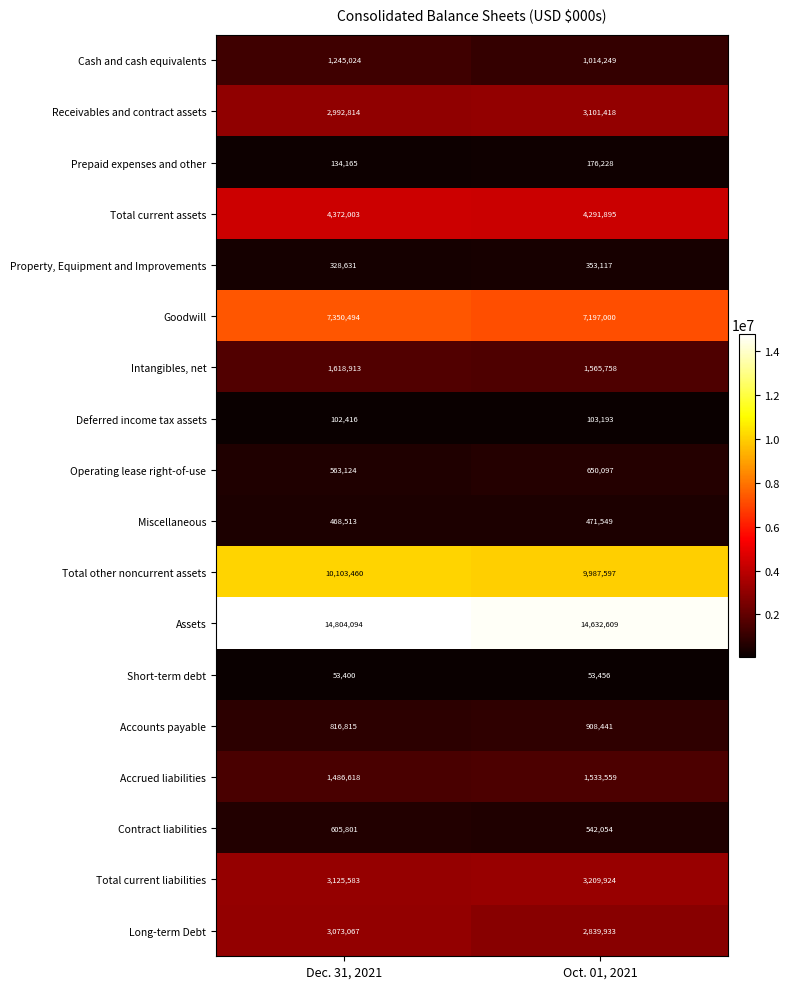

List the series in order of their peak value, lowest first.

Short-term debt, Deferred income tax assets, Prepaid expenses and other, Property, Equipment and Improvements, Miscellaneous, Contract liabilities, Operating lease right-of-use, Accounts payable, Cash and cash equivalents, Accrued liabilities, Intangibles, net, Long-term Debt, Receivables and contract assets, Total current liabilities, Total current assets, Goodwill, Total other noncurrent assets, Assets